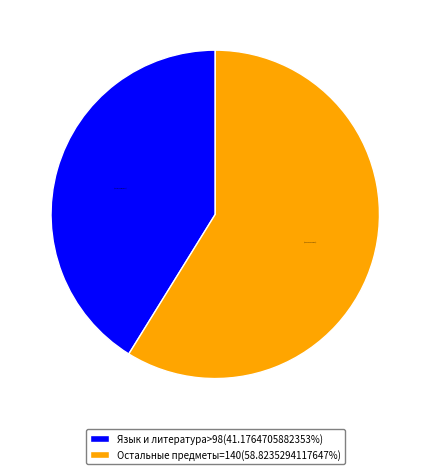

What is the ratio of the value at Язык и литература>98(41.1764705882353%) to the value at Остальные предметы=140(58.8235294117647%)?

0.7